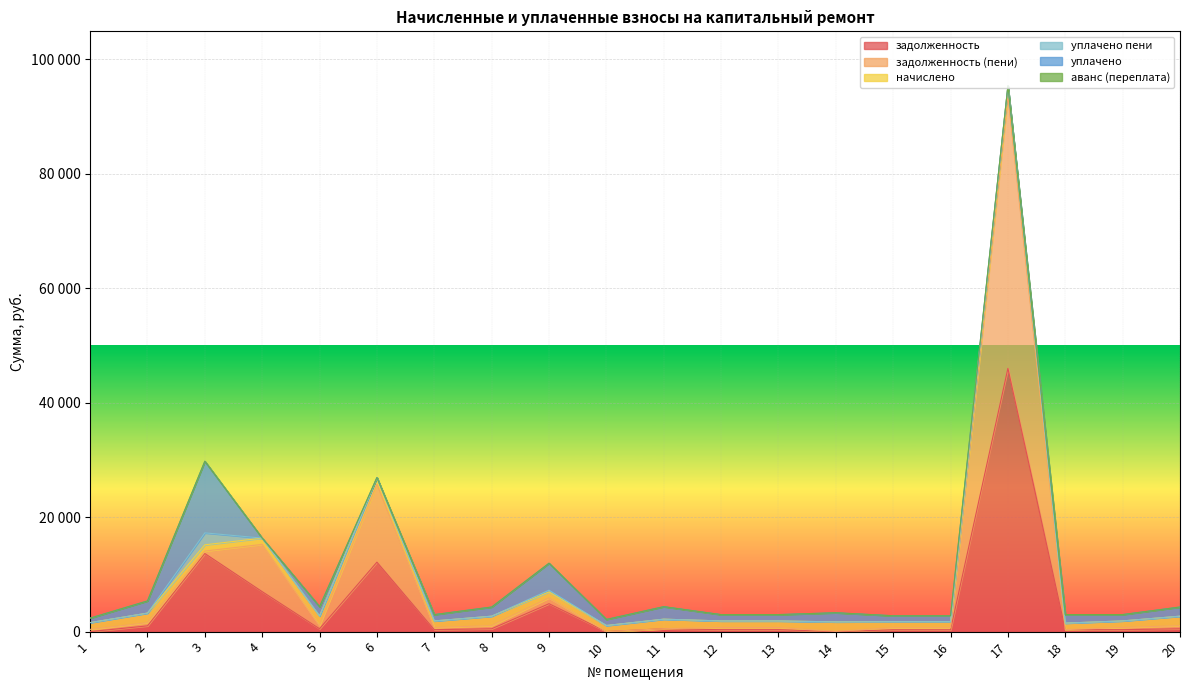

How many data points in задолженность are less than 496?

10